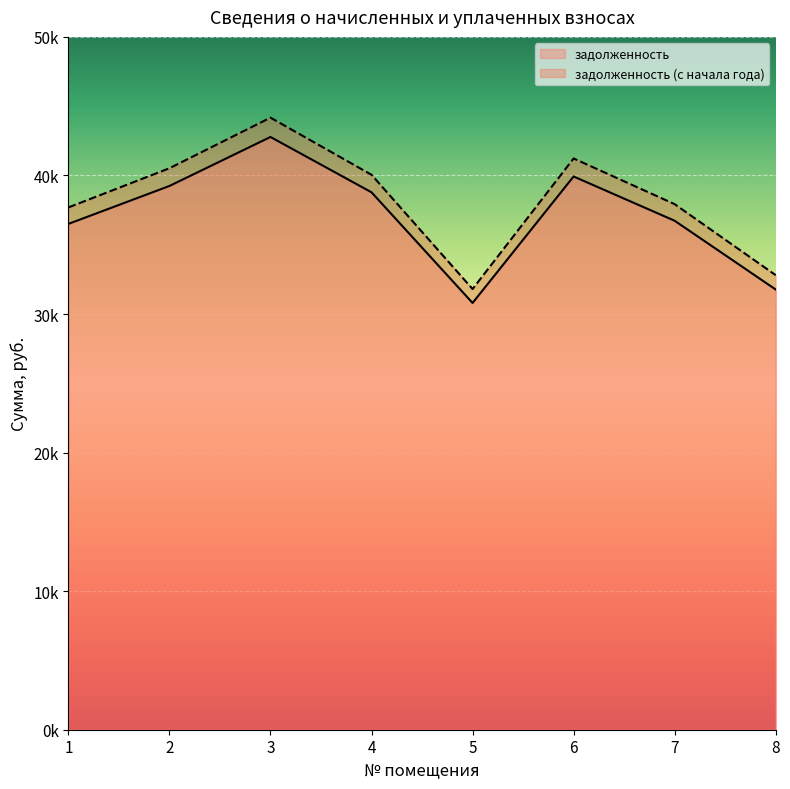

Where is the first local maximum for задолженность?

3